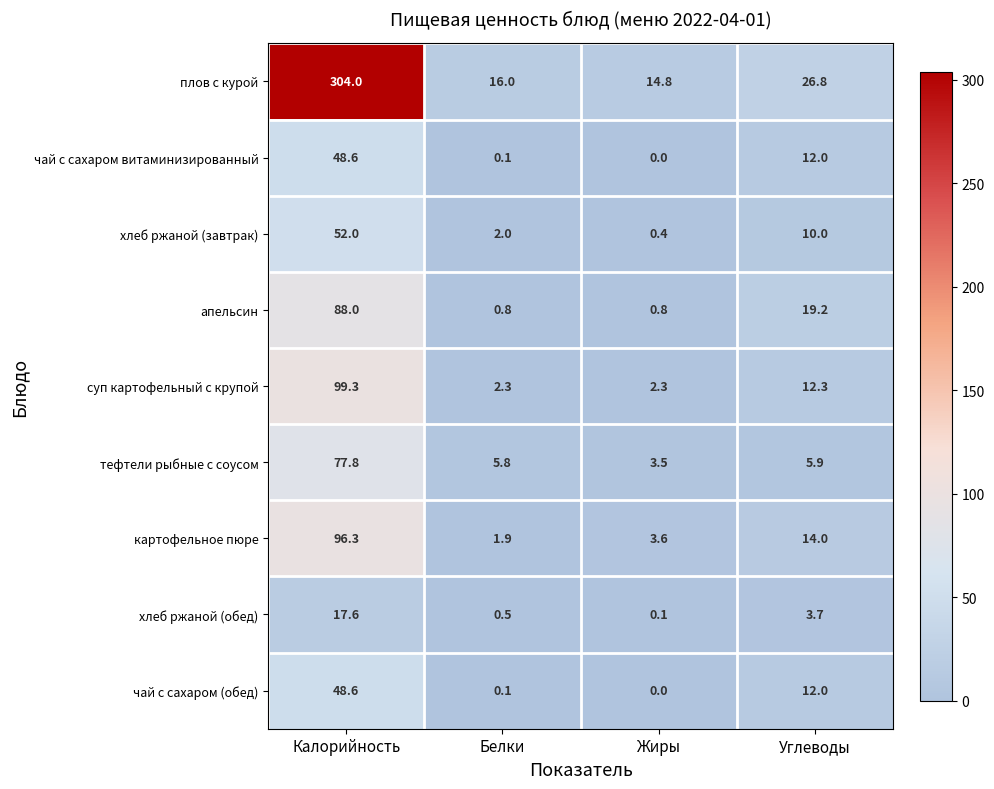

Where is хлеб ржаной (завтрак) nearest to the value 26?

Углеводы